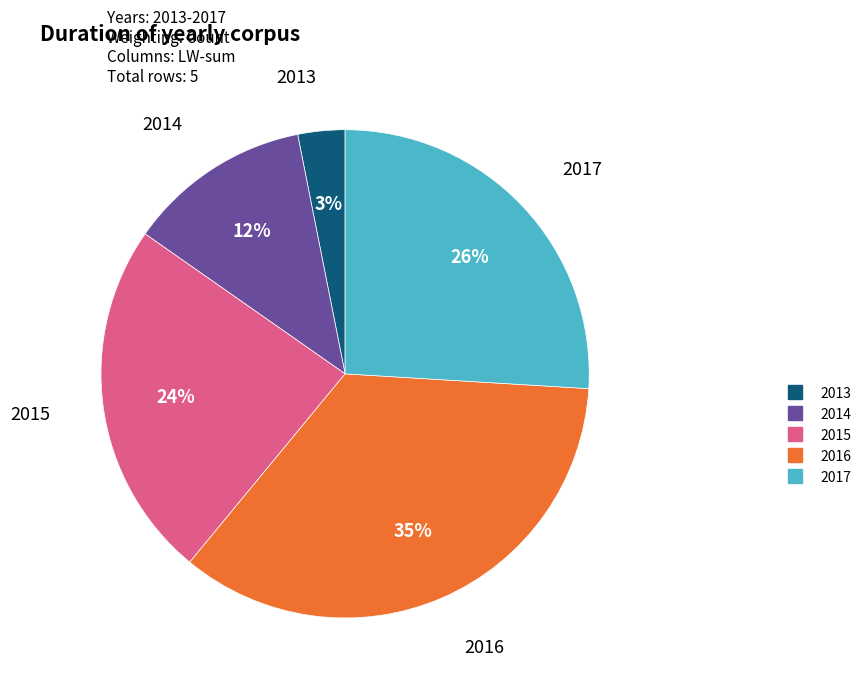

Which slice is the largest?

2016